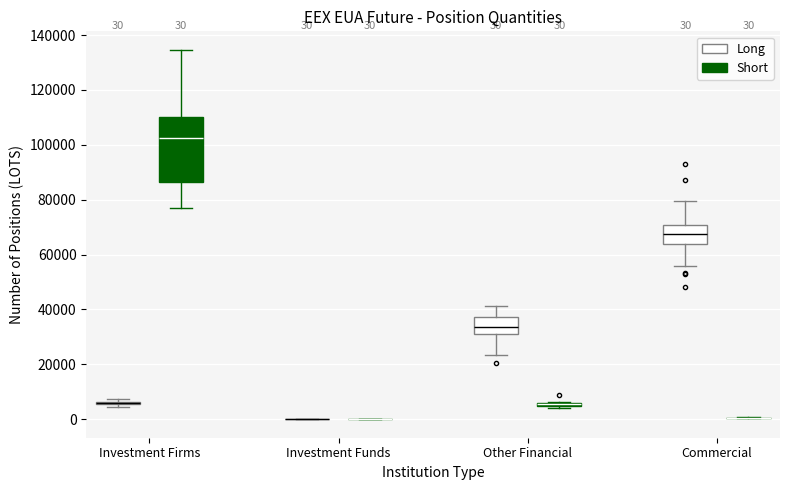

Which box is the tallest, from its lower edge to its upper edge?

Investment Firms (Short)